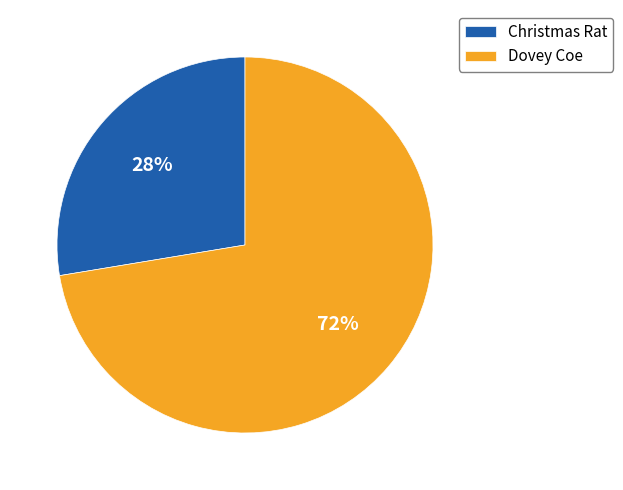

Between Christmas Rat and Dovey Coe, which is larger?

Dovey Coe